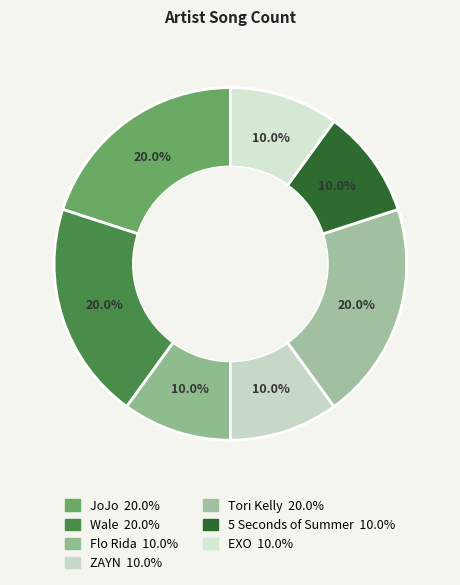

To the nearest percent, what is the combined percentage of JoJo and 5 Seconds of Summer?

30%